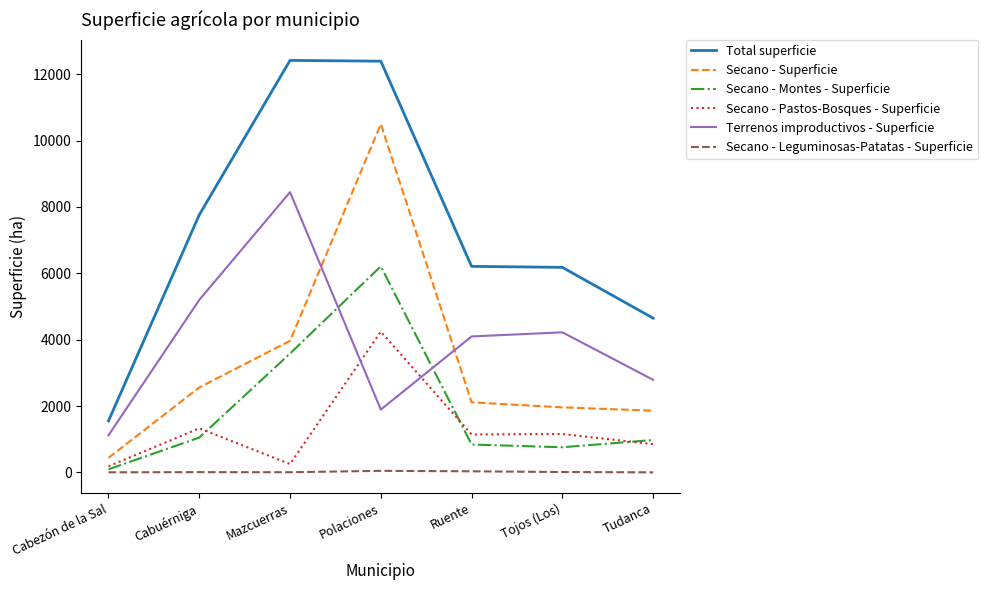

What position from the right is Polaciones?

4